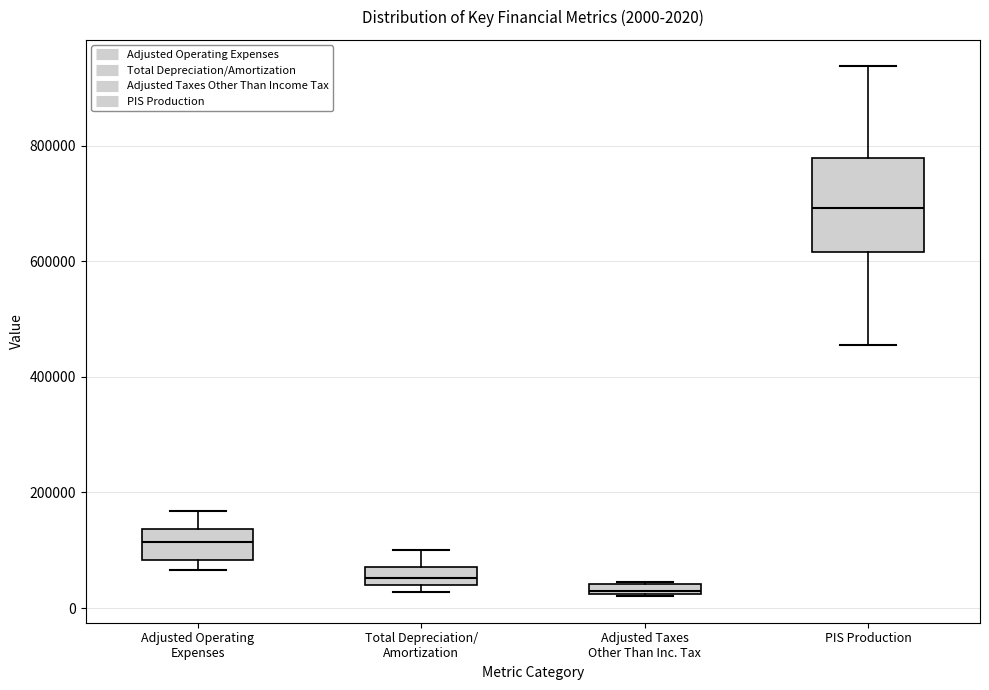

Which box's median line is the lowest?

Adjusted Taxes Other Than Inc. Tax